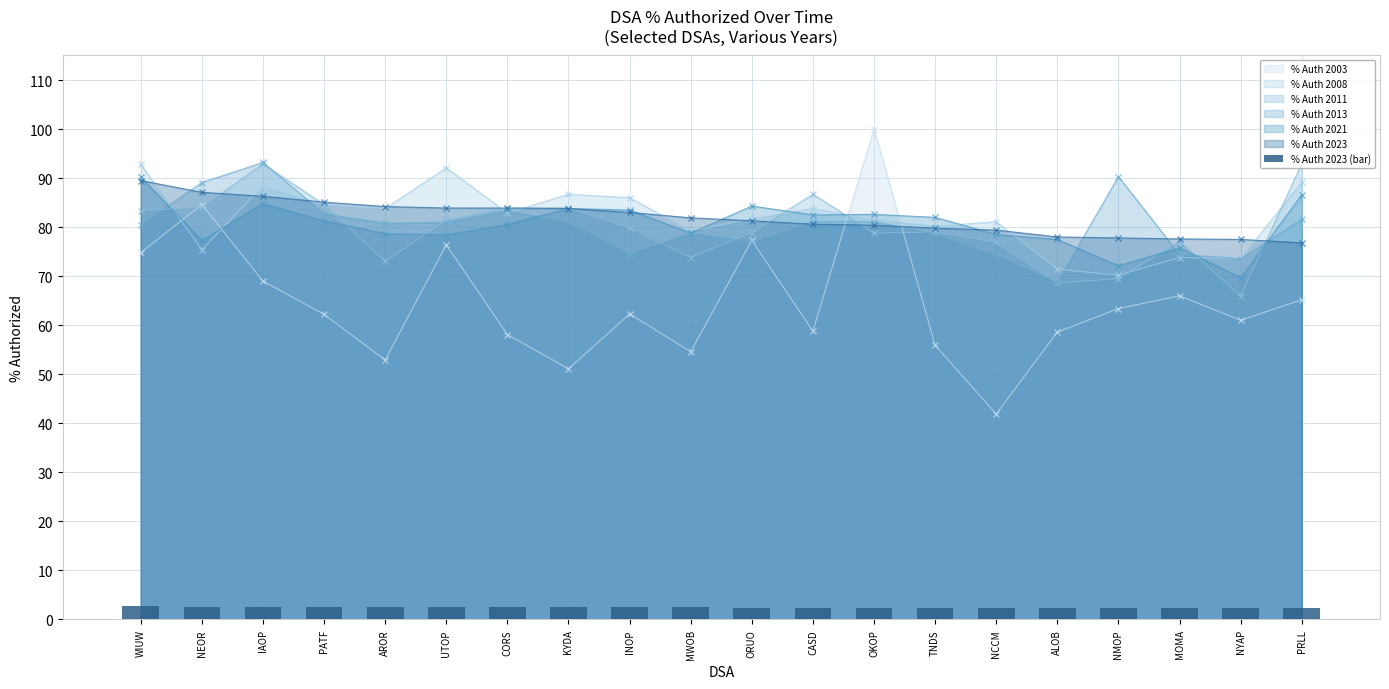

Does the chart contain stacked bars?

No